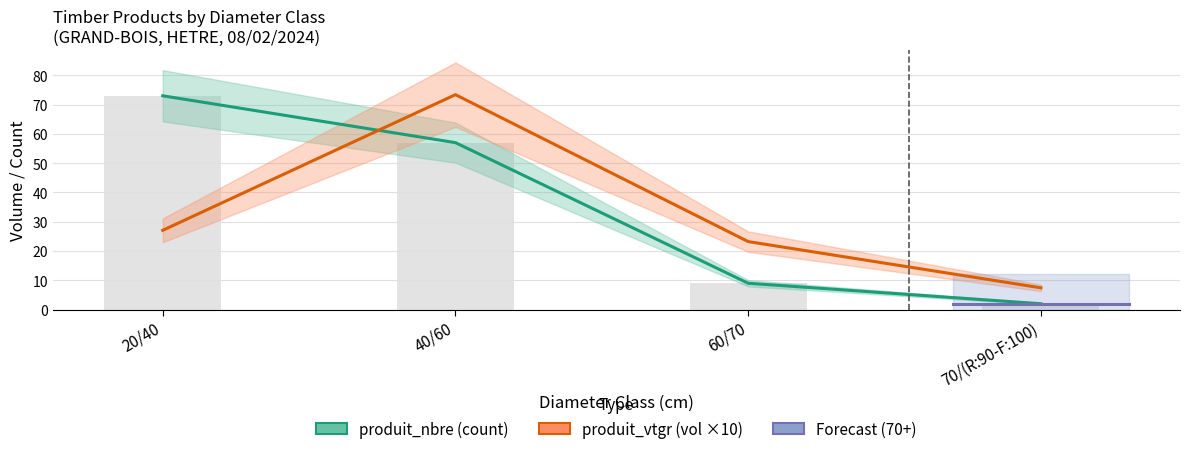

Which series changed the most between 20/40 and 70/(R:90-F:100)?

produit_nbre